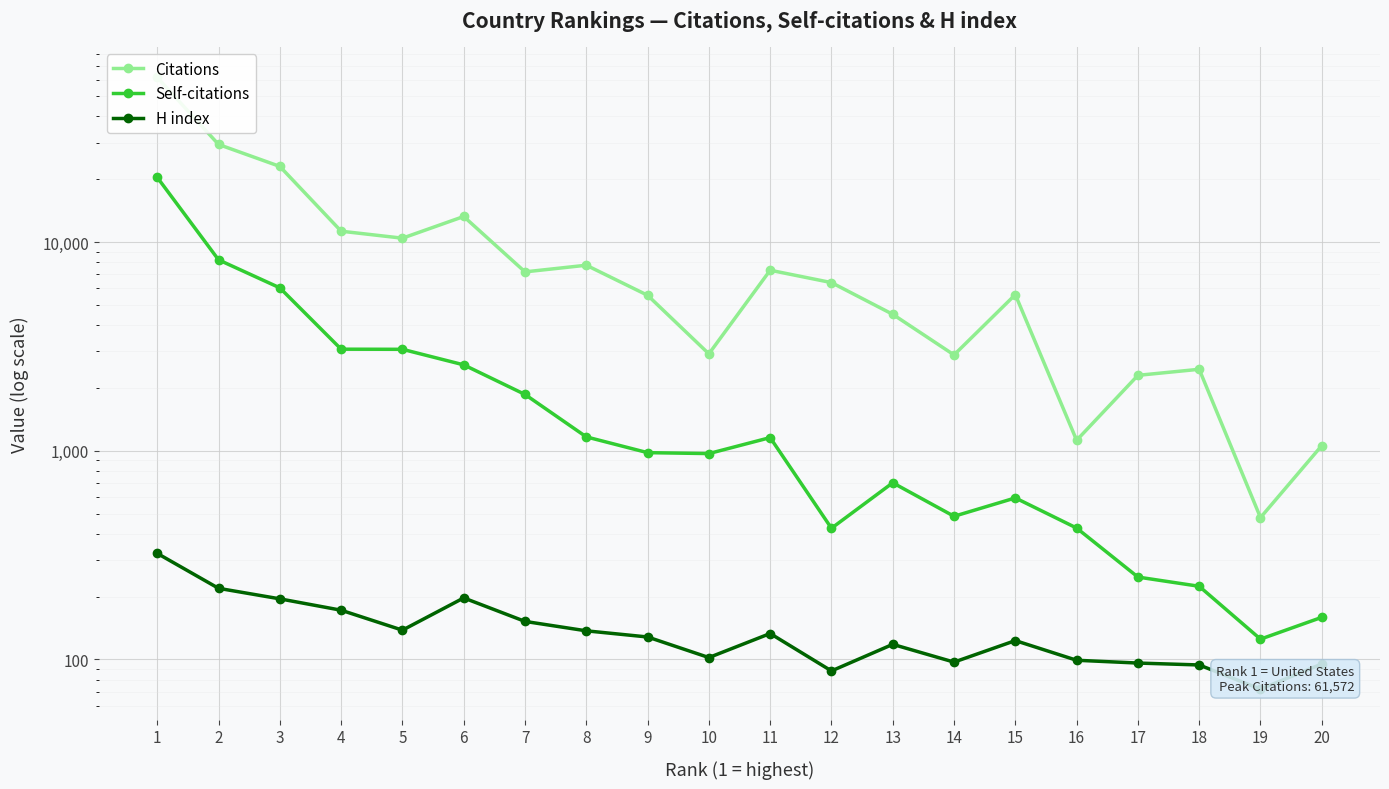

How many values in the Citations series exceed 6396?

9